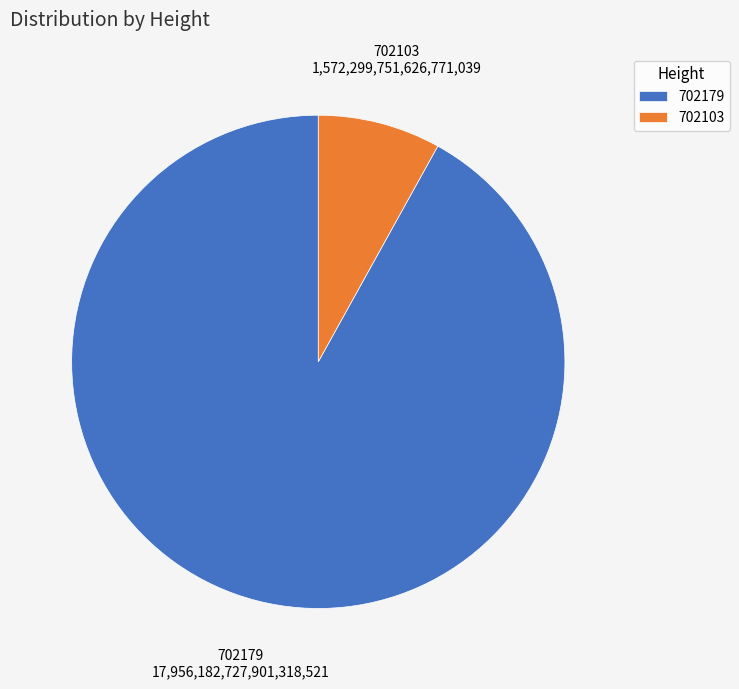

What is the ratio of the value at 702179 to the value at 702103?

11.4